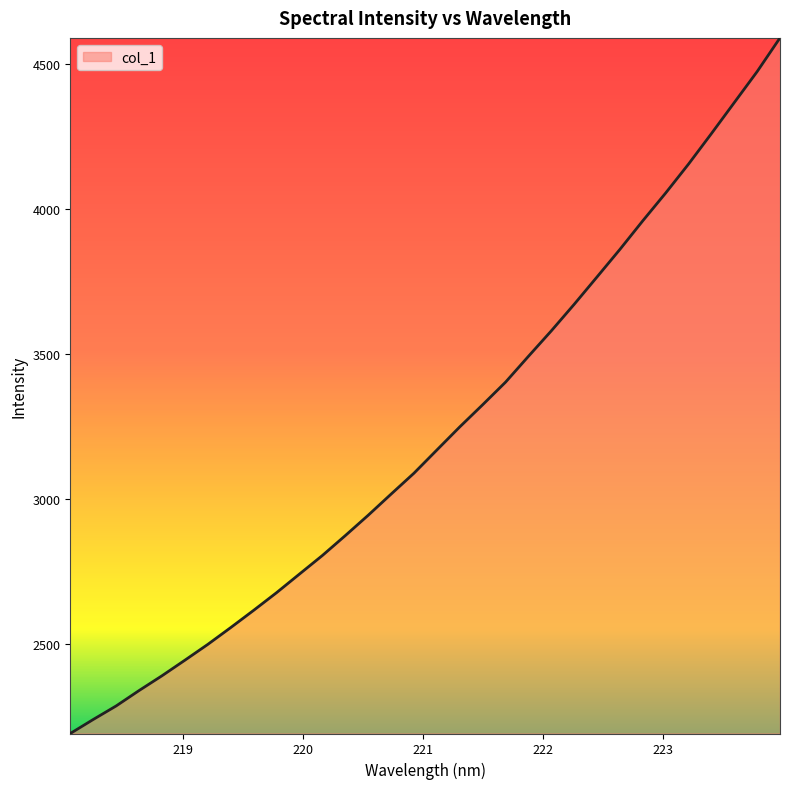

What is the maximum value shown in the chart?

4591.5